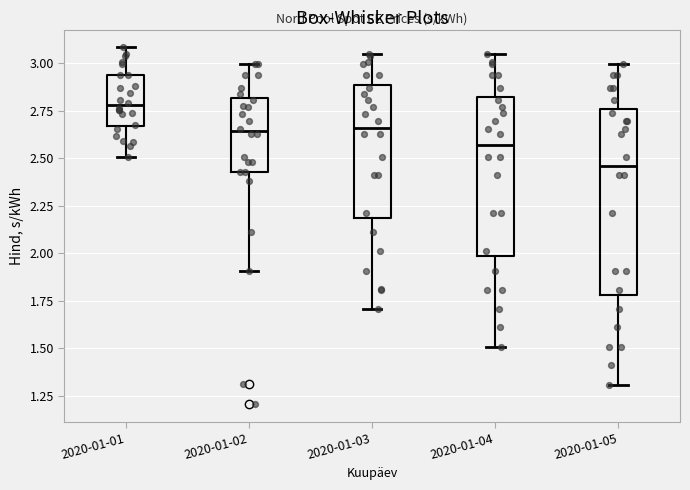

Where is the lower edge of the box for 2020-01-03 on the y-axis? The values are not printed on the chart, so give them approximately, as read against the axis.

2.20